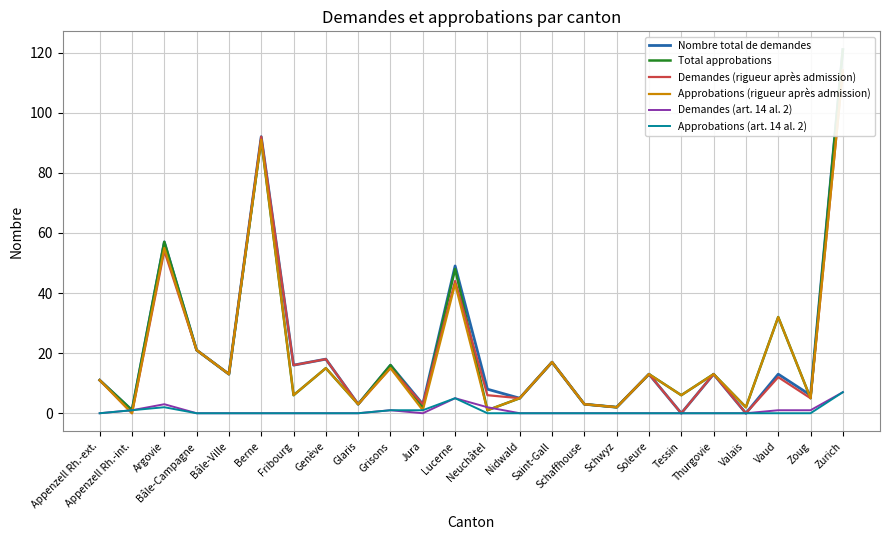

How many data points in Approbations (rigueur après admission) are above 13?

9